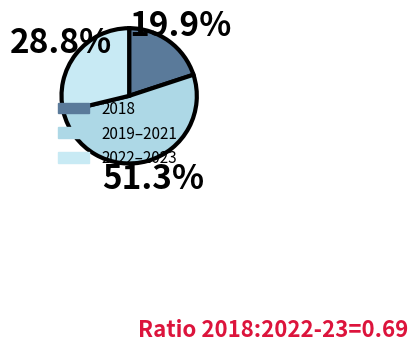

Which category has the smallest portion of the pie?

2018